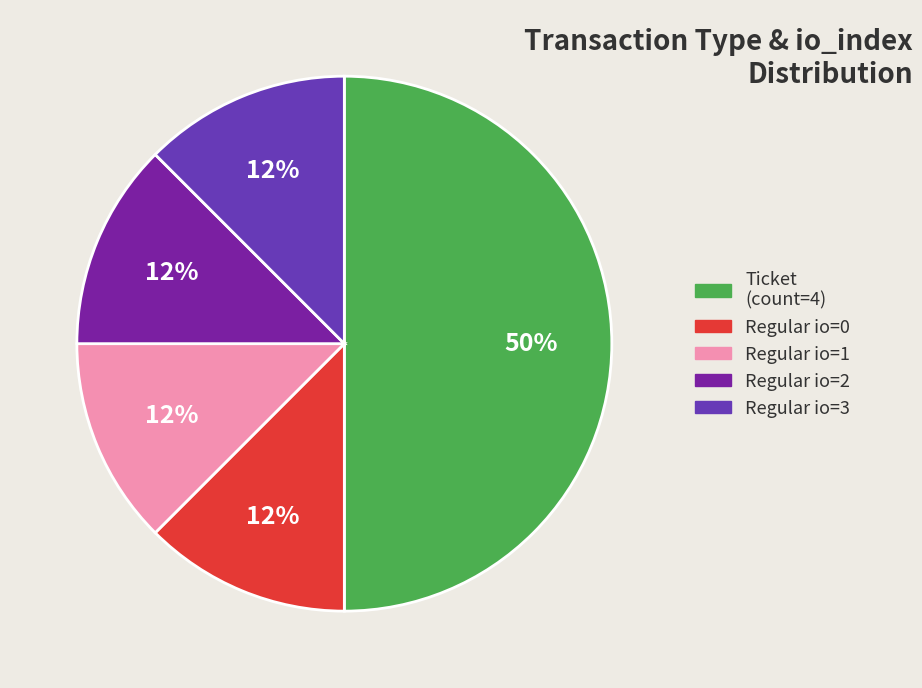

To the nearest percent, what is the average slice percentage?

20%